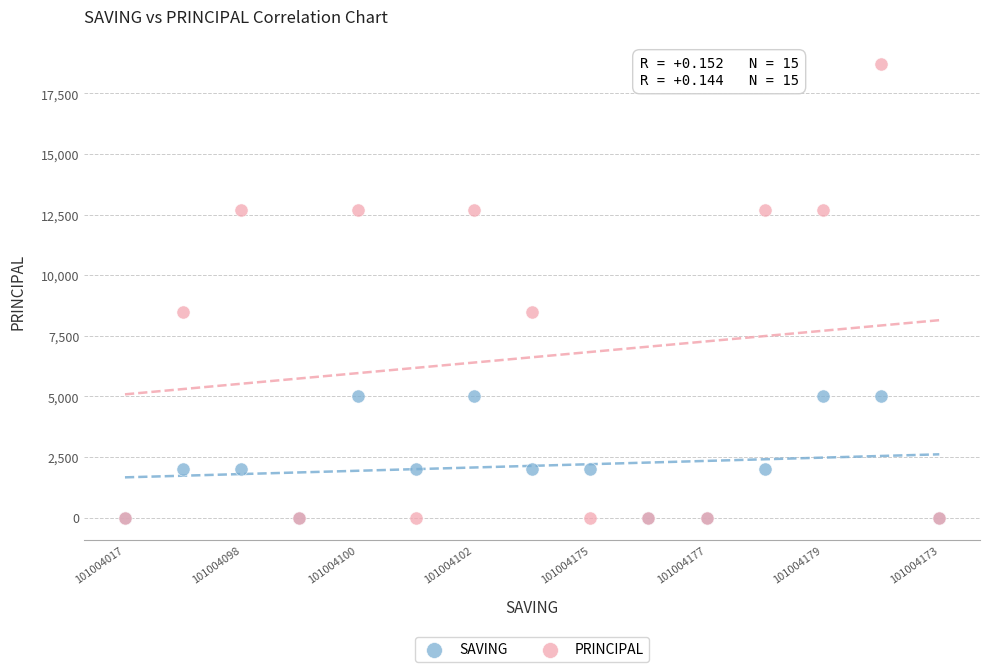

Which series has the widest spread of Y values?

PRINCIPAL